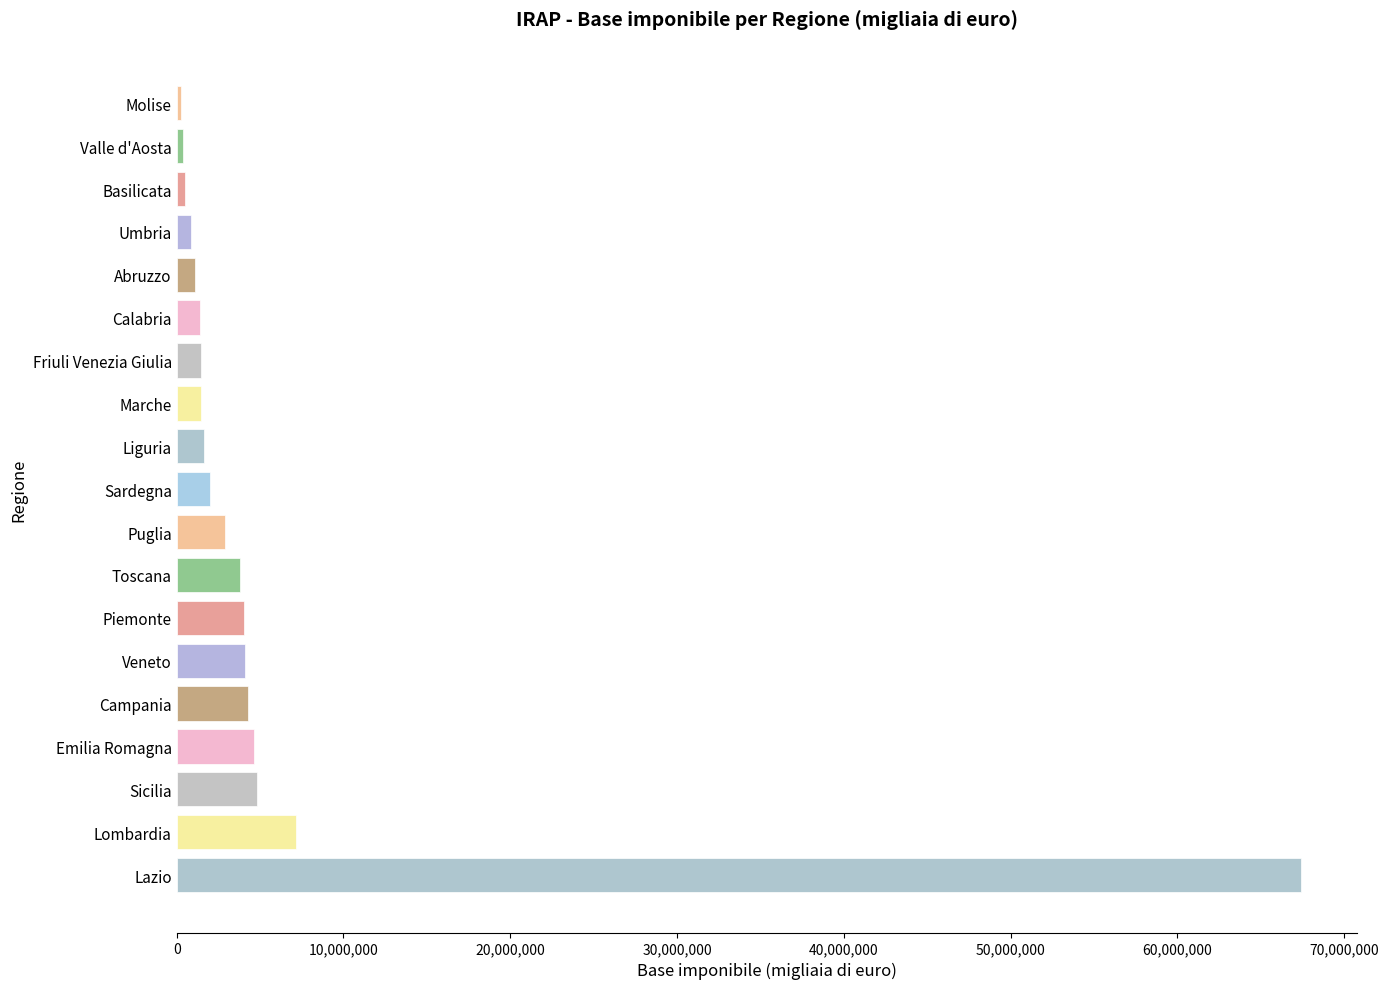

Where is the data nearest to the value 33840521?

Lombardia